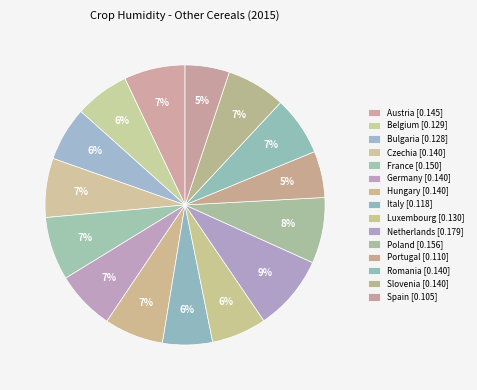

To the nearest percent, what percentage of the pie is Netherlands?

9%